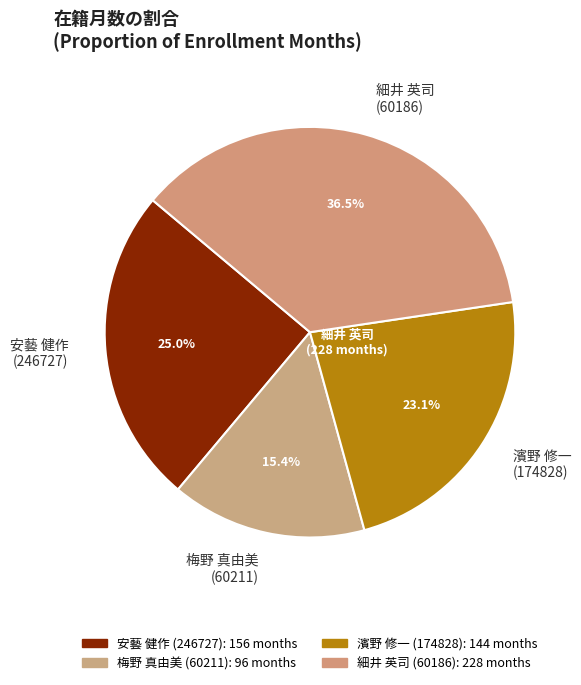

Which slice is the largest?

細井 英司 (60186)